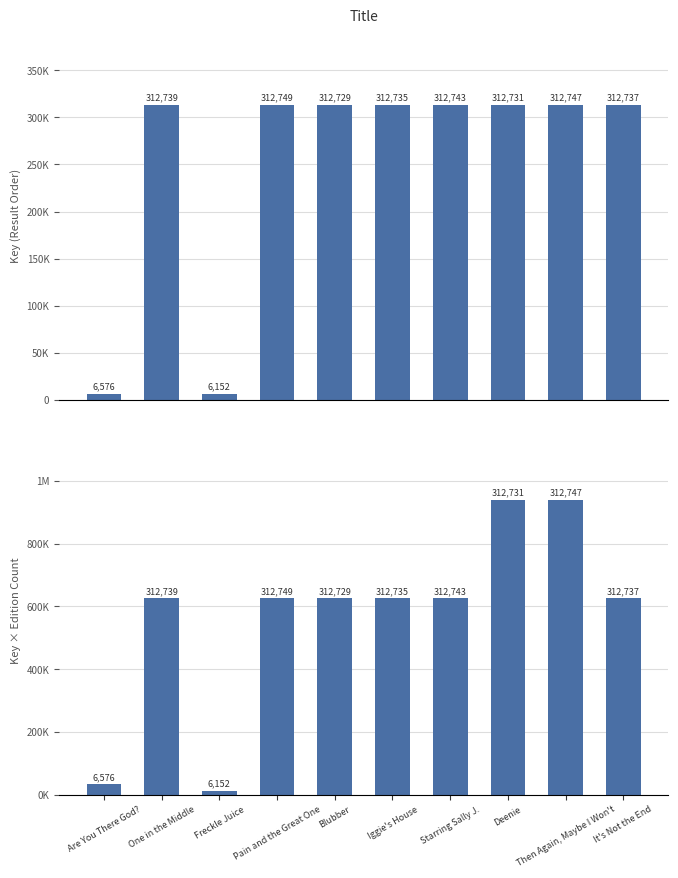

What is the value of the Key × Editions bar at the 6th from the left?

625470